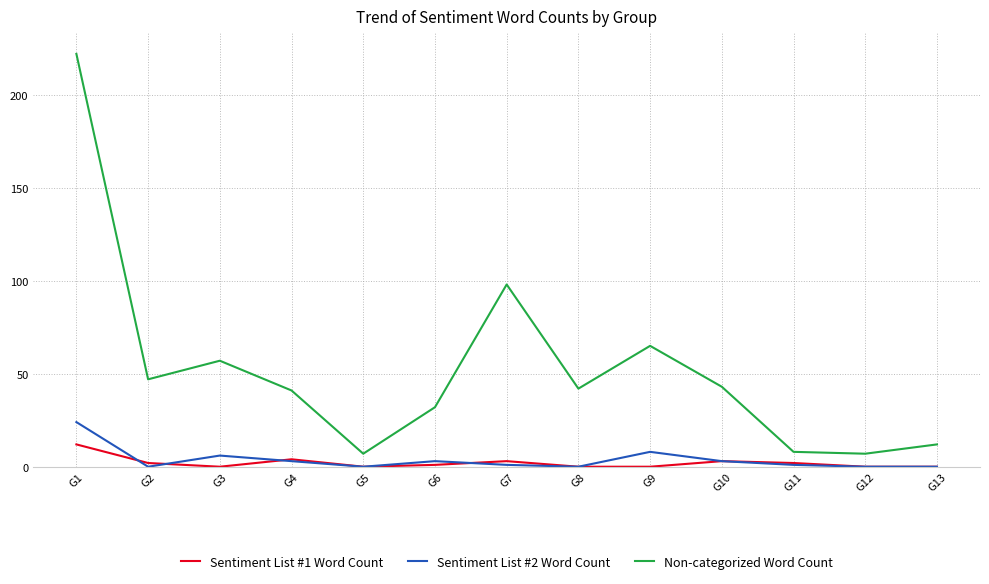

At how many categories does at least one series exceed 137?

1